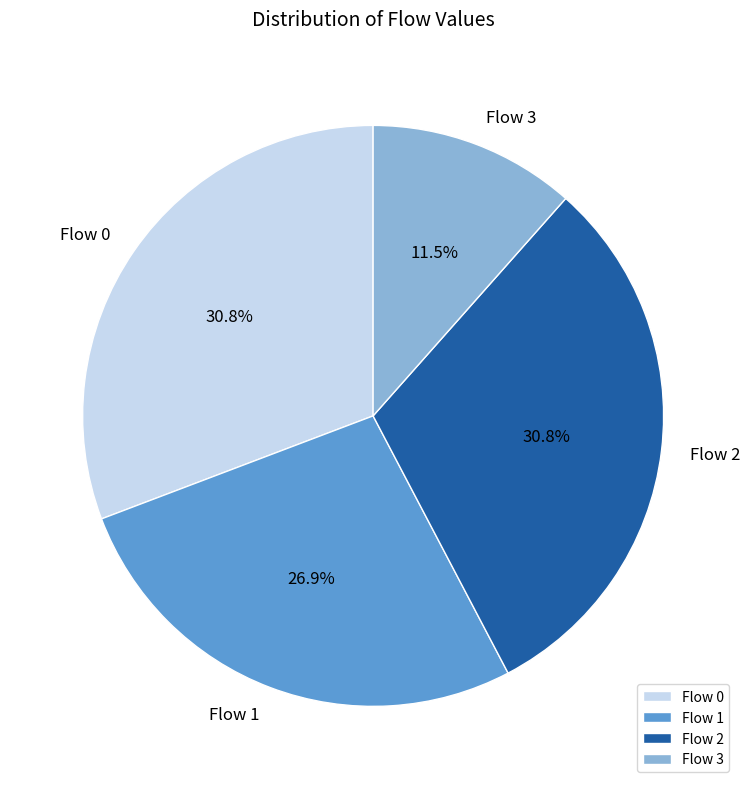

How much of the chart is everything except Flow 1?

73.1%